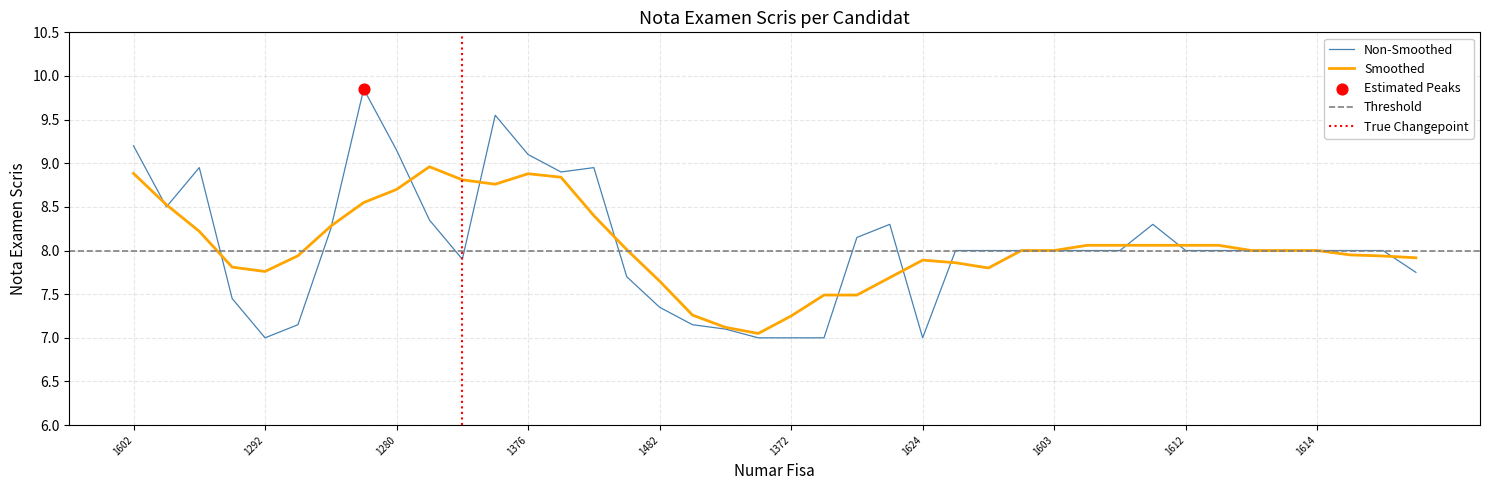

What is the highest value of the Smoothed series?

9.0